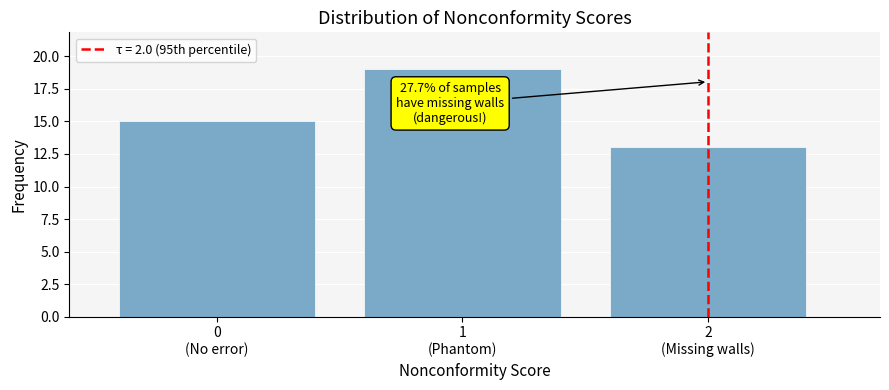

Reading left to right, what are all the values shown in this chart?

15	19	13